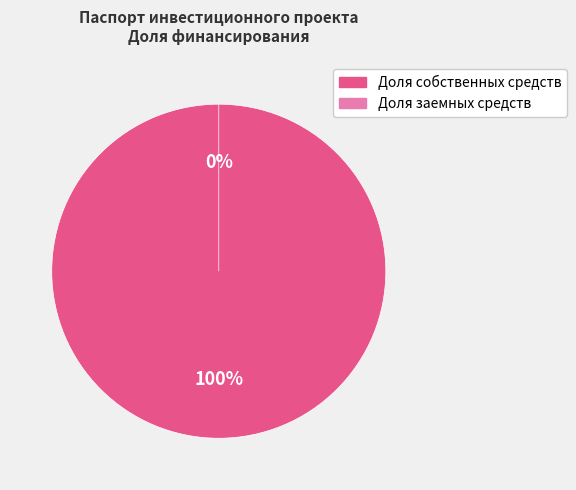

Count the number of slices in the pie.

2